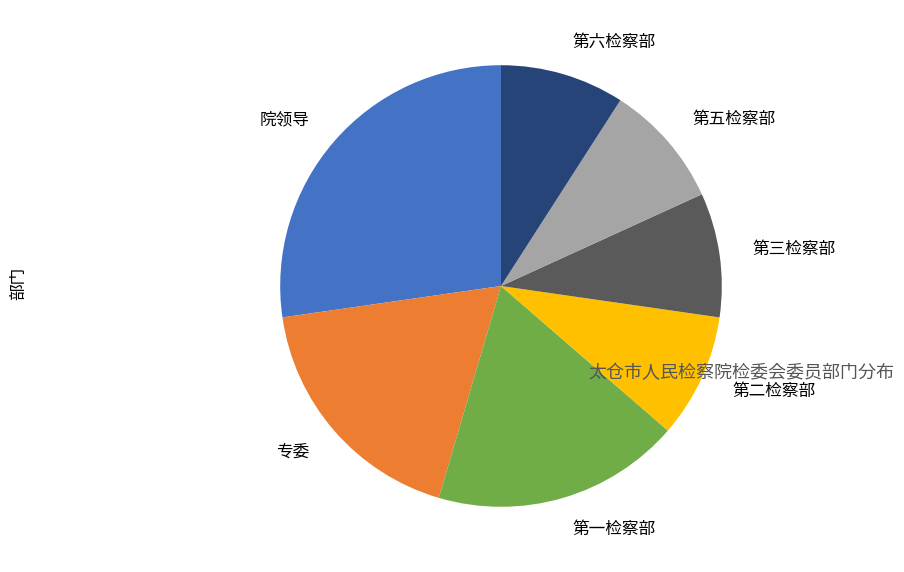

Approximately how many times larger is the value at 第二检察部 compared to 第三检察部?

1.0